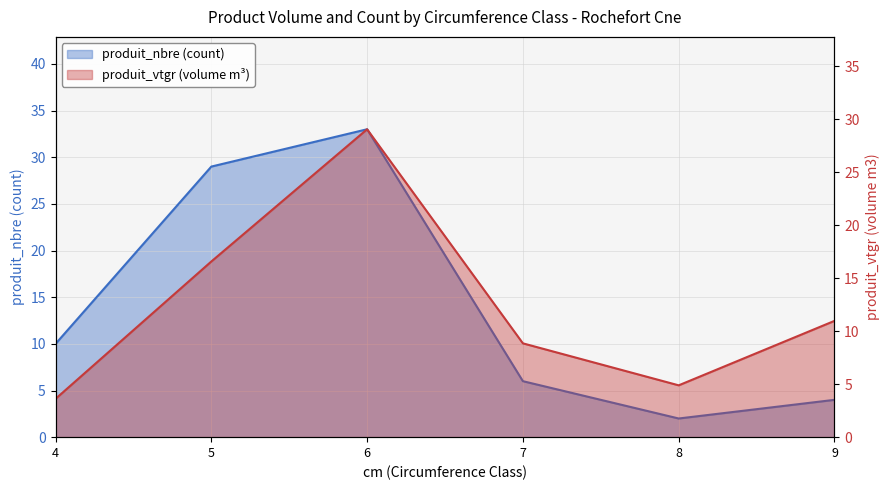

How many values in the produit_vtgr series are below 10?

3